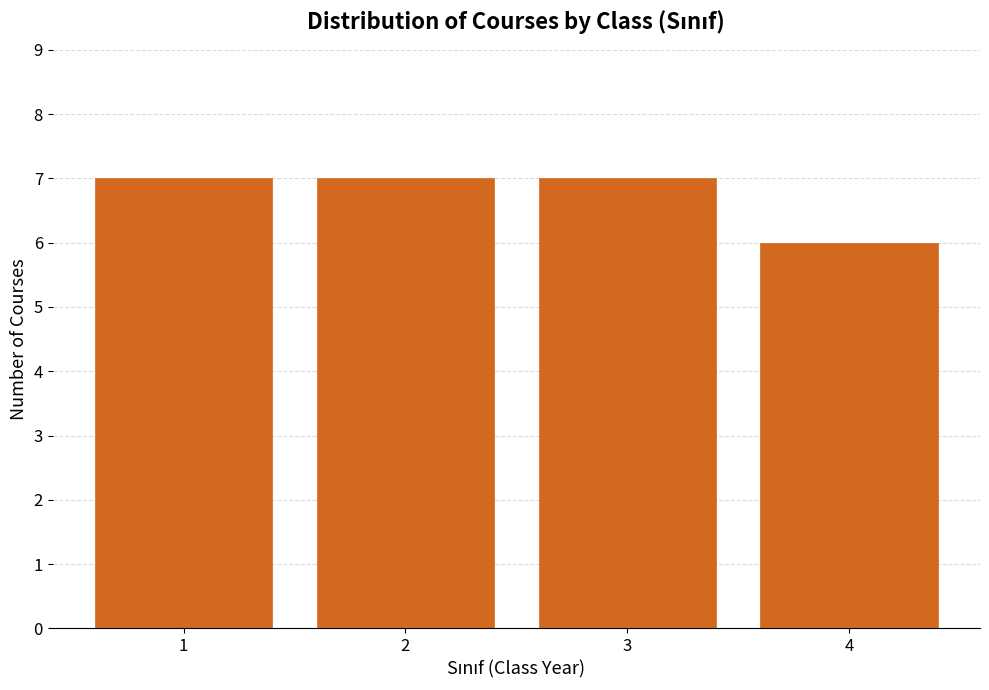

Reading left to right, extract all data points from this chart.

7	7	7	6